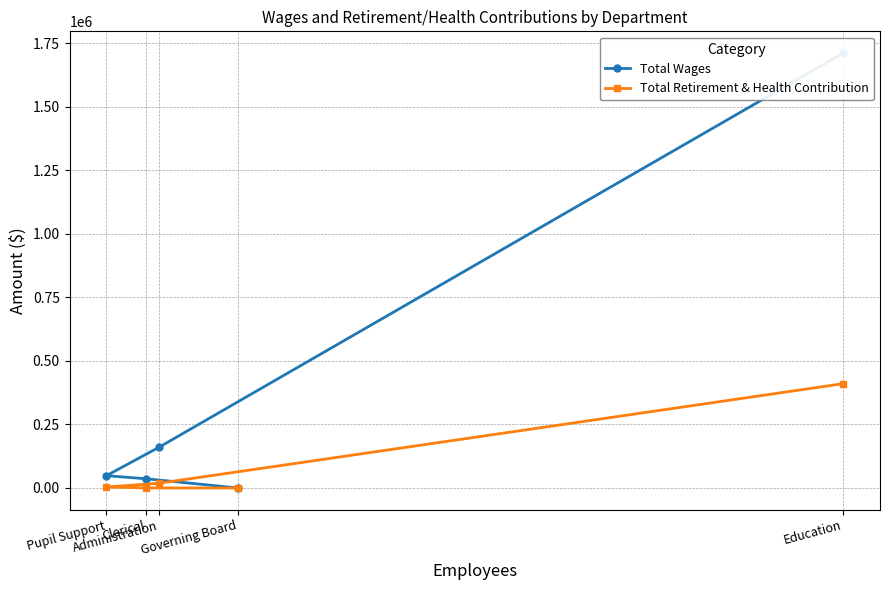

Which series has the largest range (max minus min)?

Total Wages